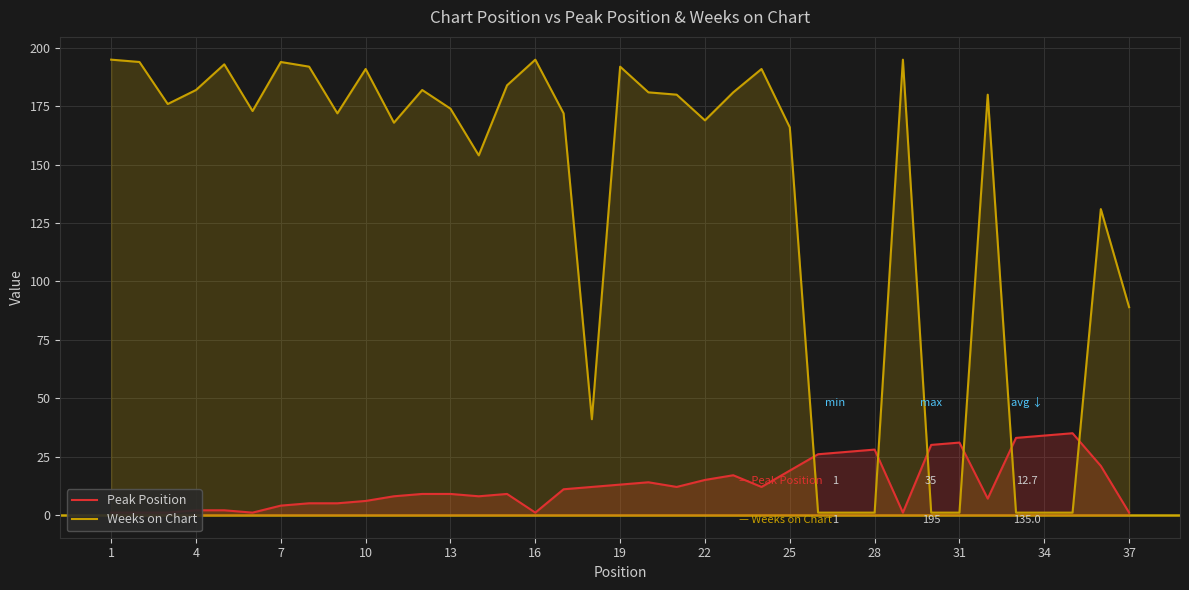

Which category has the lowest value across all series?

1